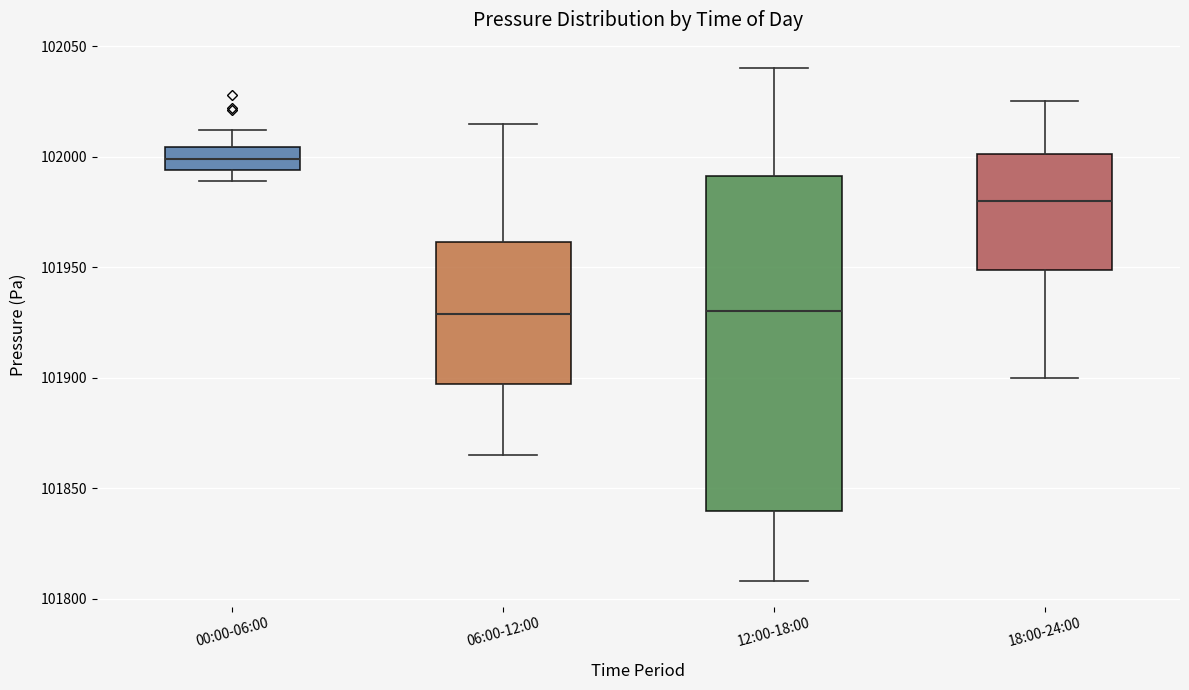

Comparing the boxes themselves (not the whiskers), which one is the tallest?

12:00-18:00